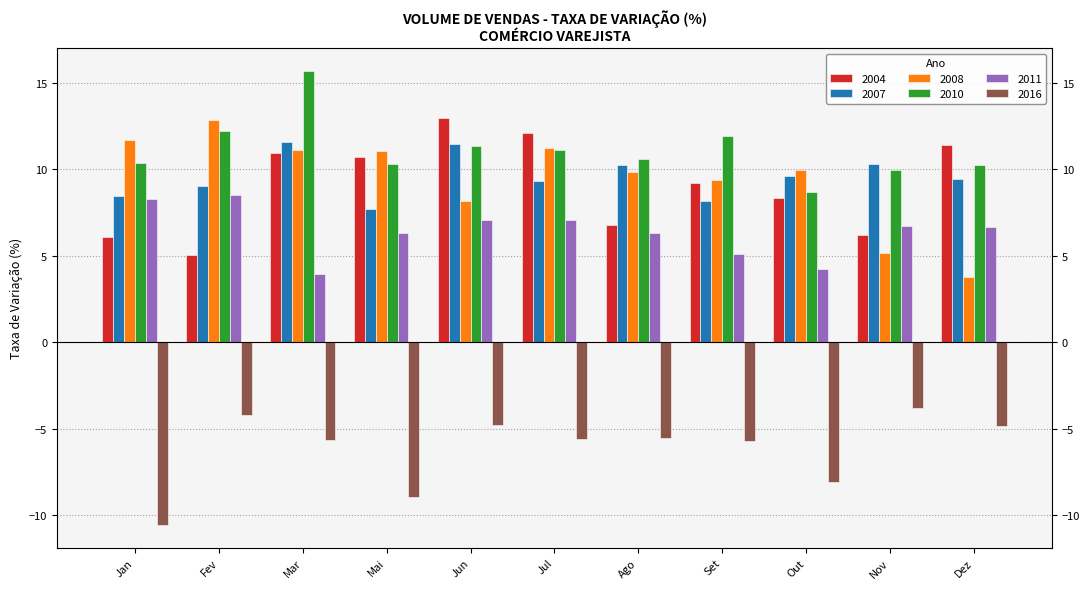

Are the bars grouped side by side (vs. stacked)?

Yes